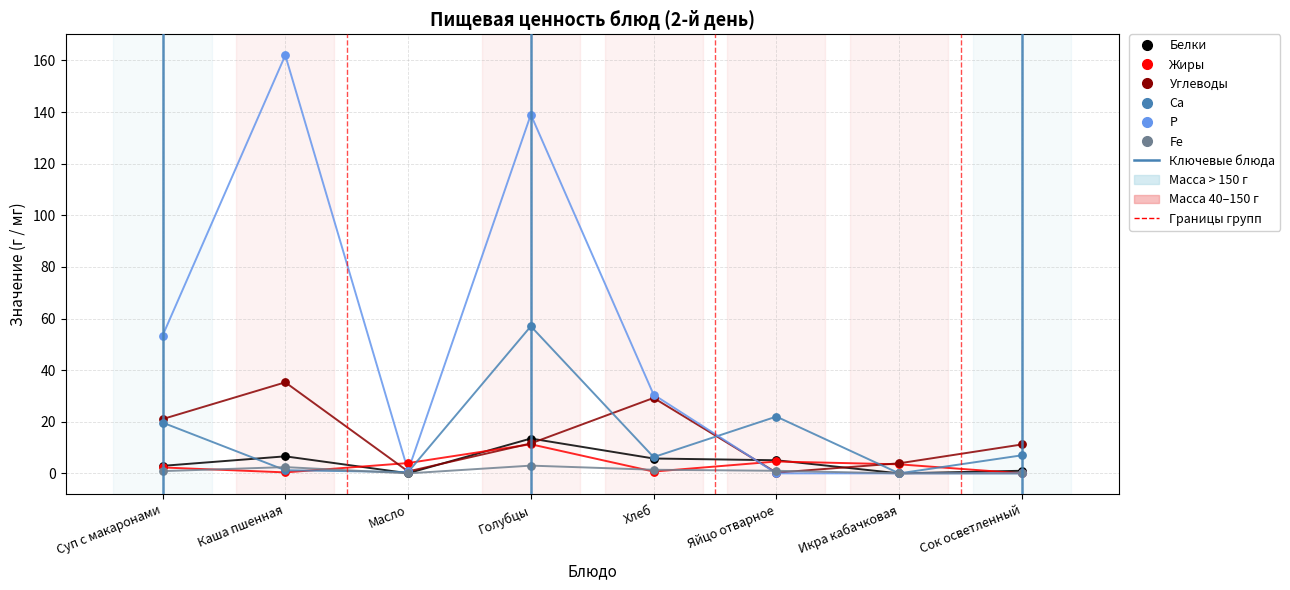

Across all series, what Y value is closest to 81?

57.0